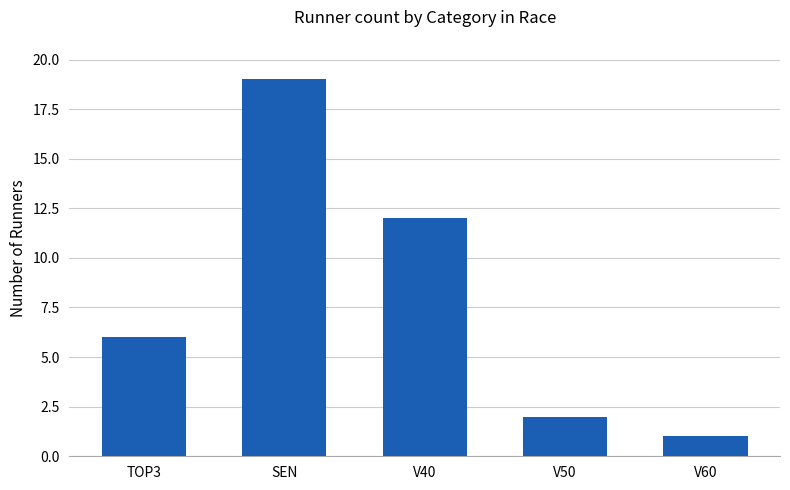

What is the value of the 3rd bar from the left?

12